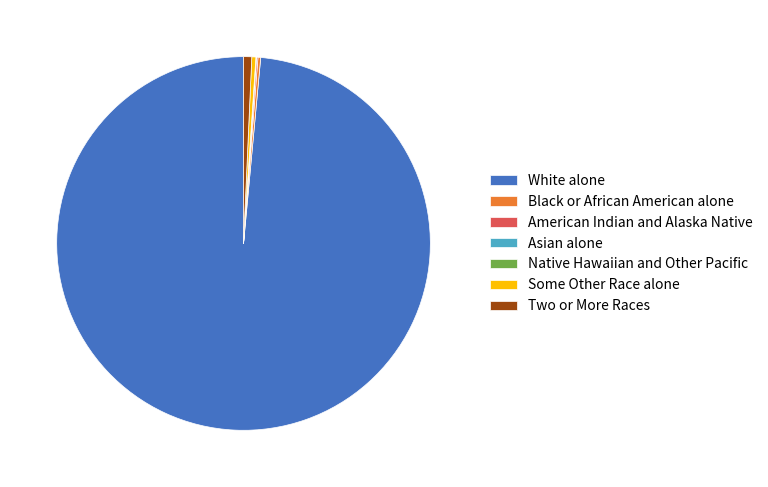

Which category has the biggest portion of the pie?

White alone